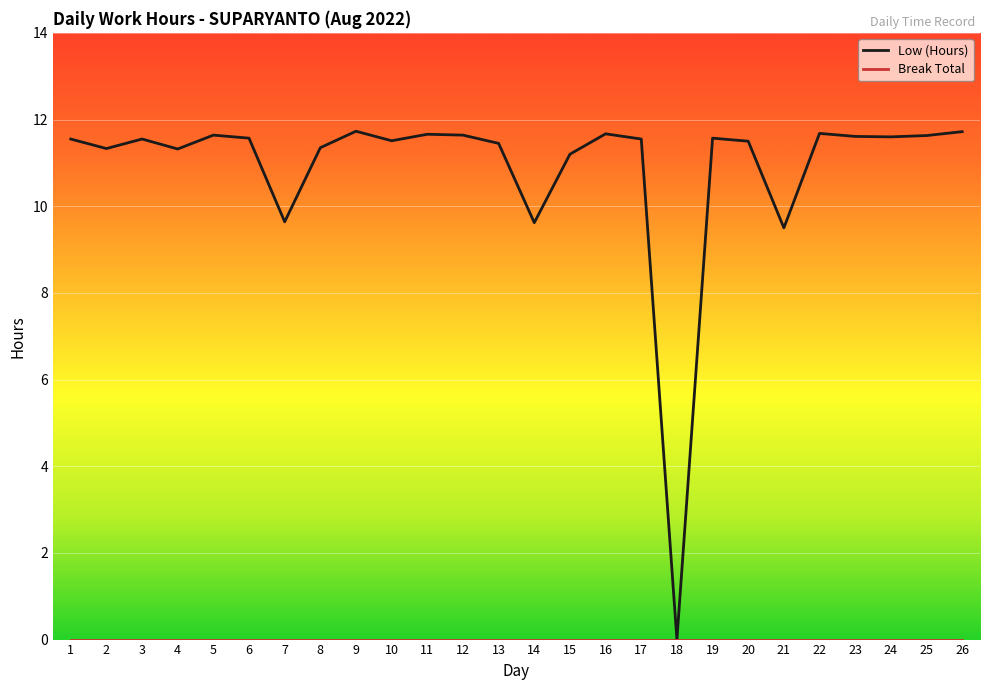

Which series has the largest range (max minus min)?

Low (Hours)